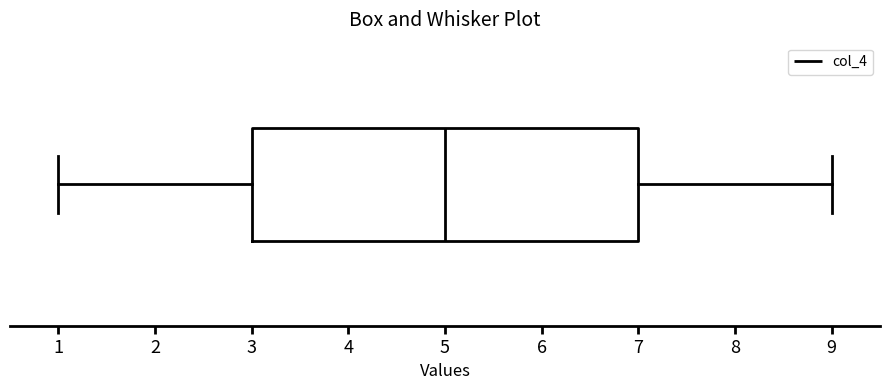

Where is the right edge of the box on the x-axis? The values are not printed on the chart, so give them approximately, as read against the axis.

7